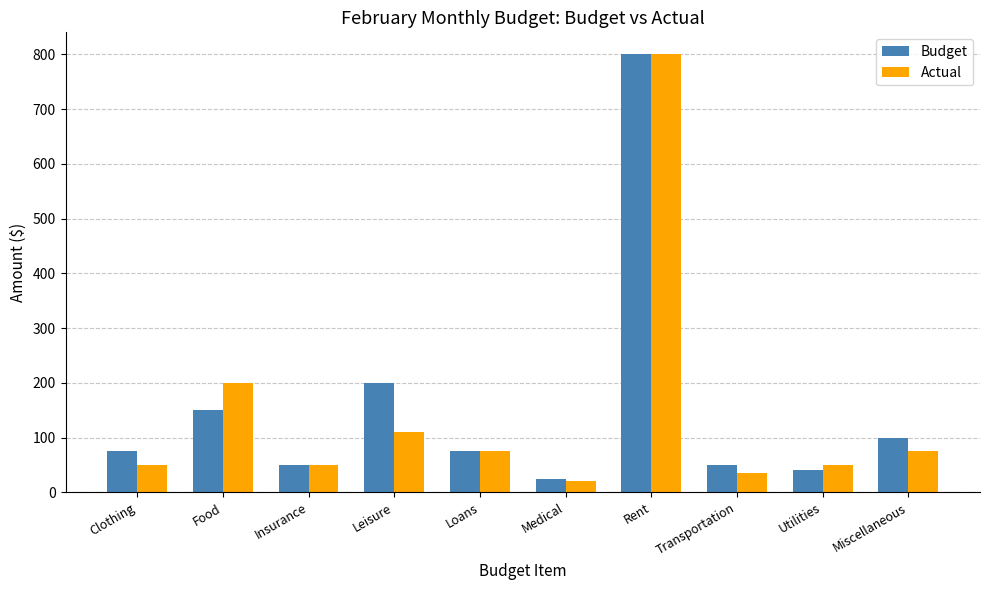

What is the spread (max minus min) of values at Clothing?

25